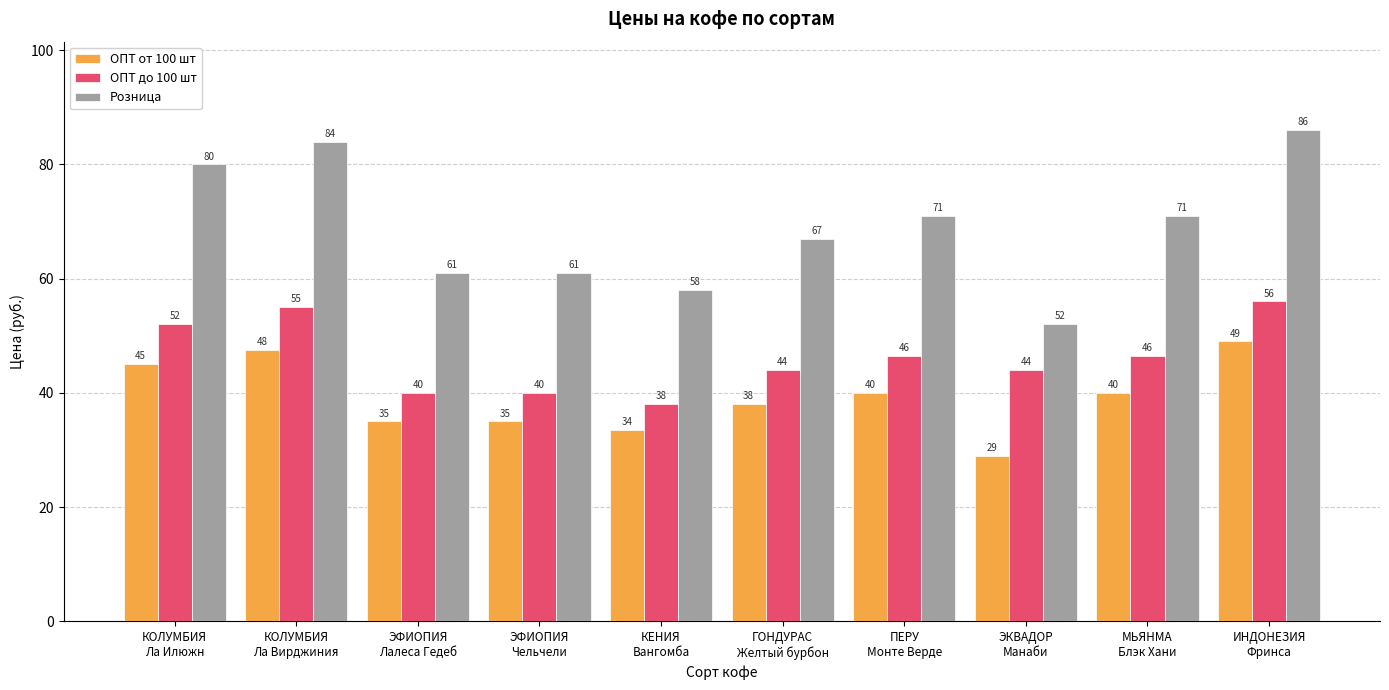

What is the maximum value shown in the chart?

86.0